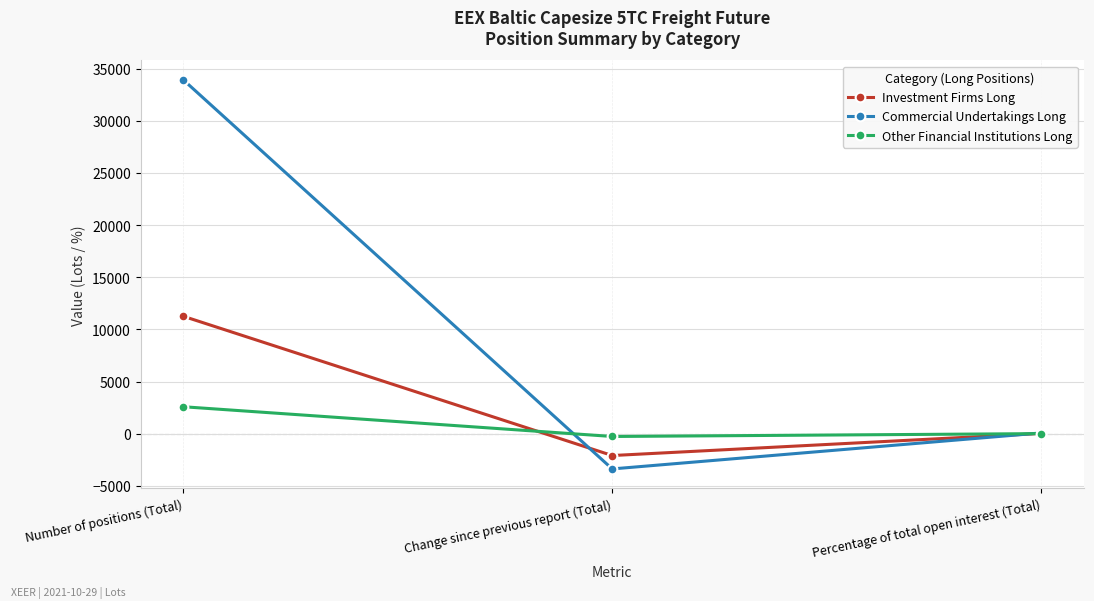

List the series in order of their peak value, lowest first.

Other Financial Institutions Long, Investment Firms Long, Commercial Undertakings Long